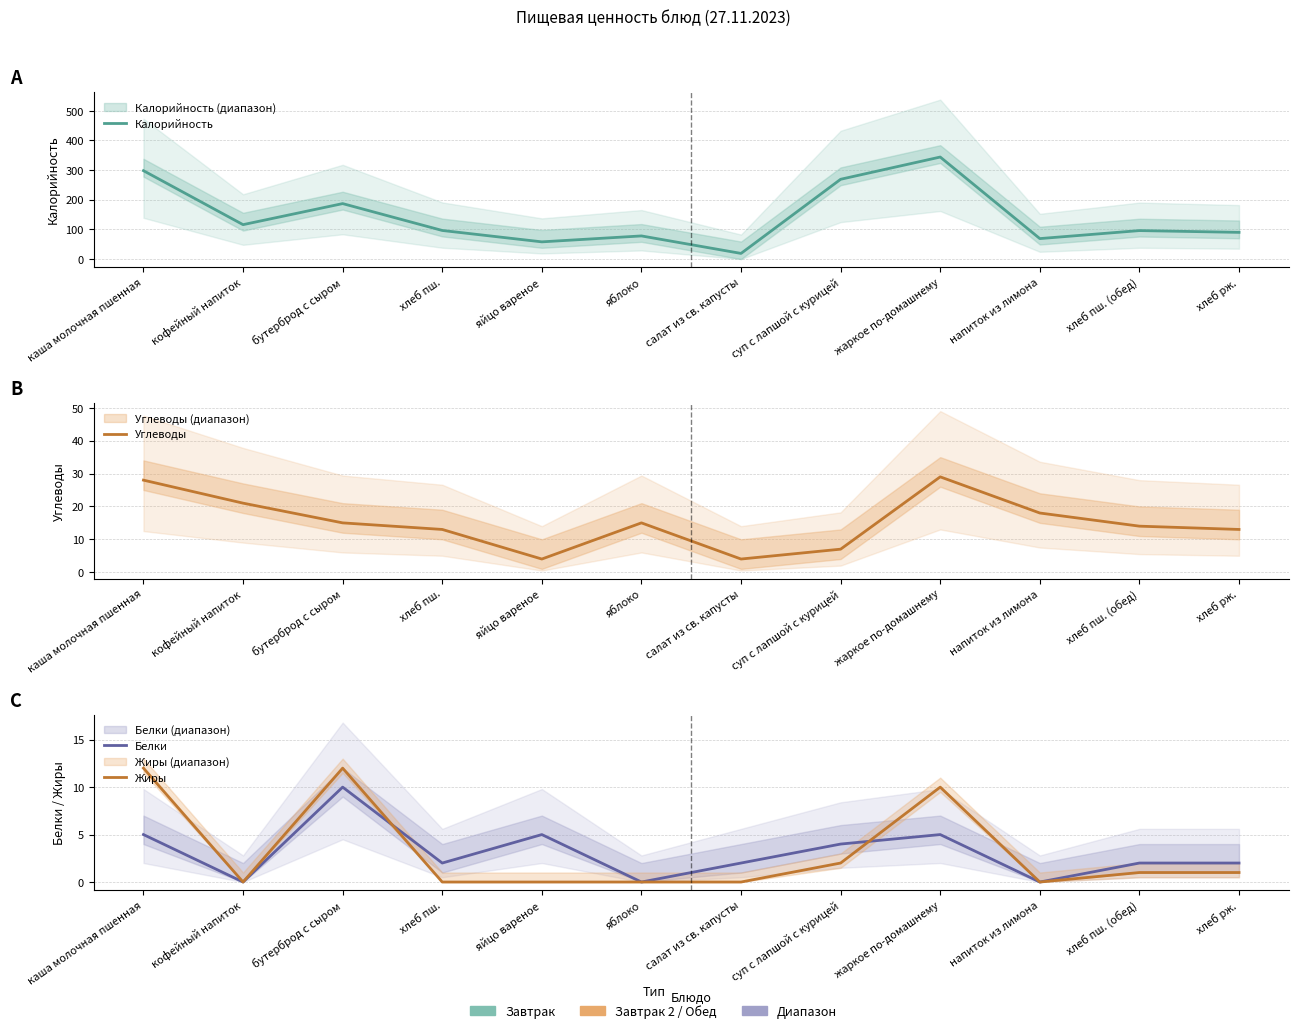

What are all the series names shown in the legend?

Калорийность, Углеводы, Белки, Жиры